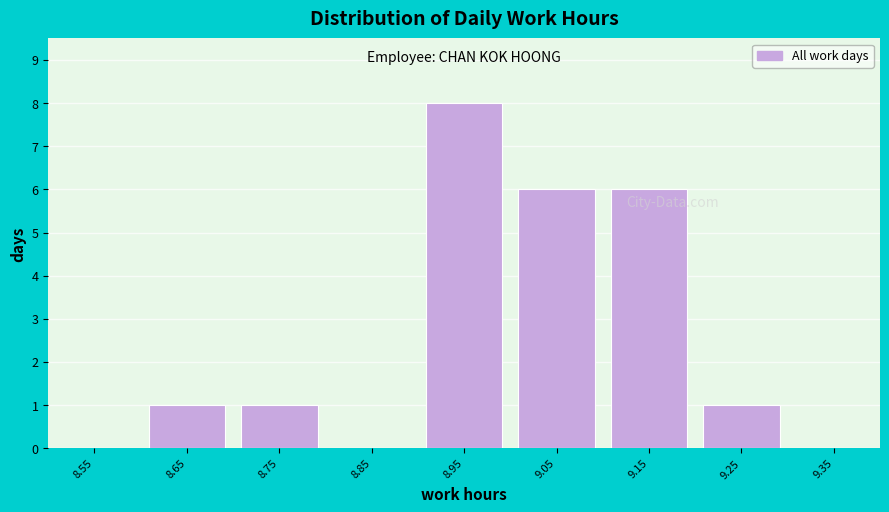

Over which range of the x-axis is the bar tallest?

8.9 to 9.0